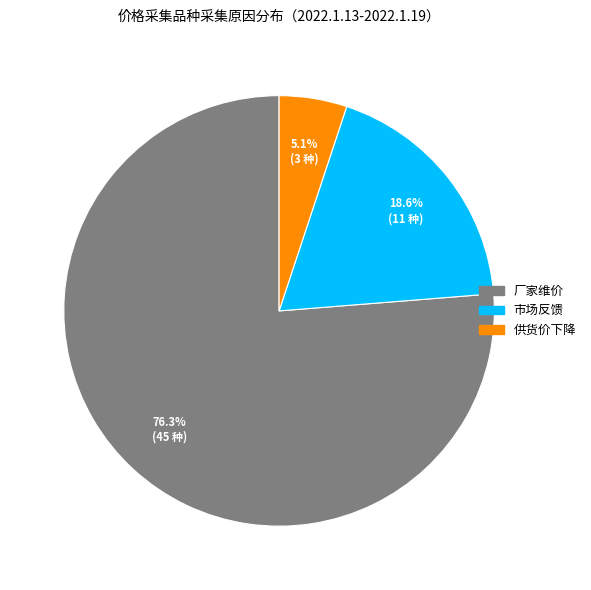

Which slice represents more than half of the pie?

厂家维价